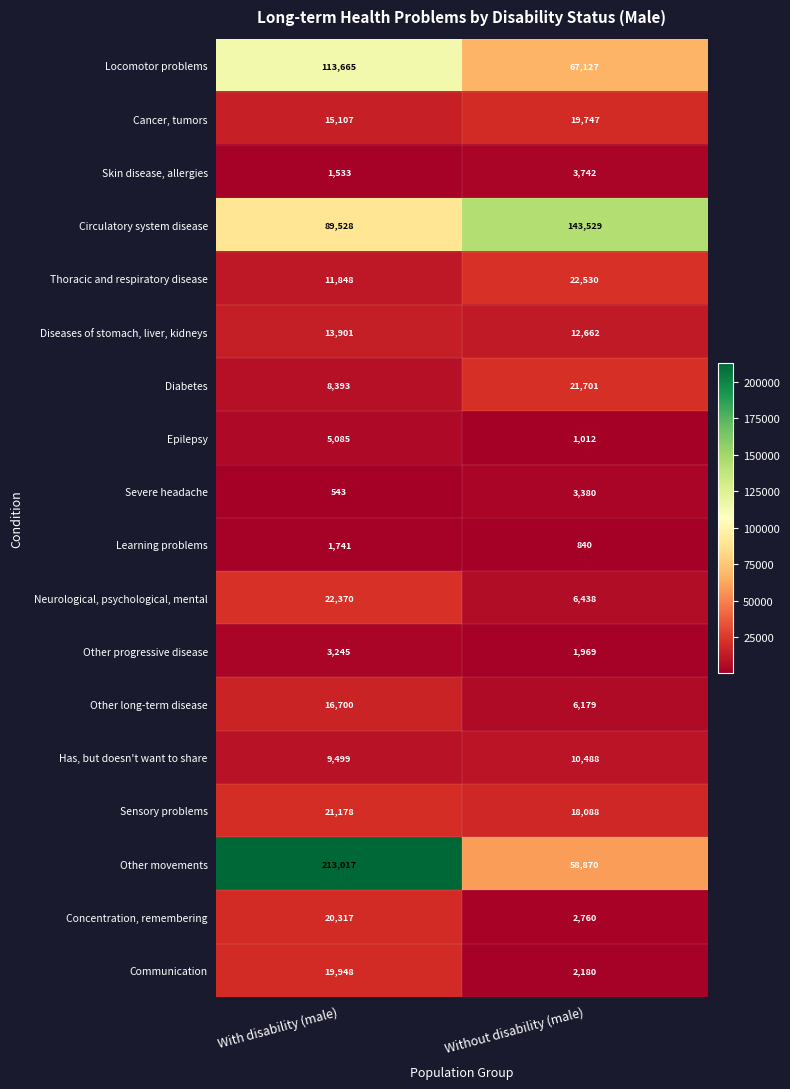

What is the minimum value shown in the chart?

543